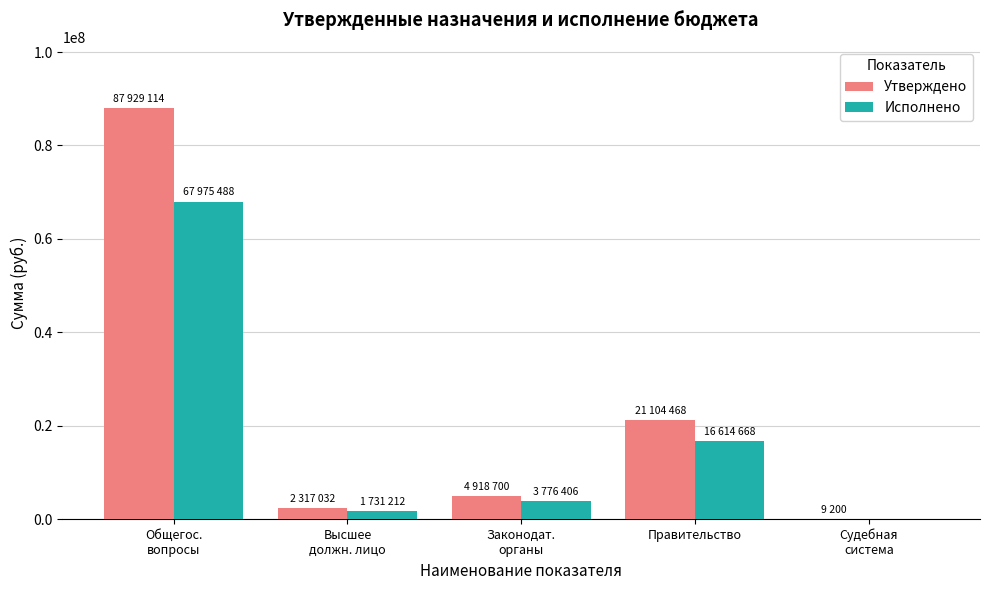

Which series has the largest total across all categories?

Утверждено